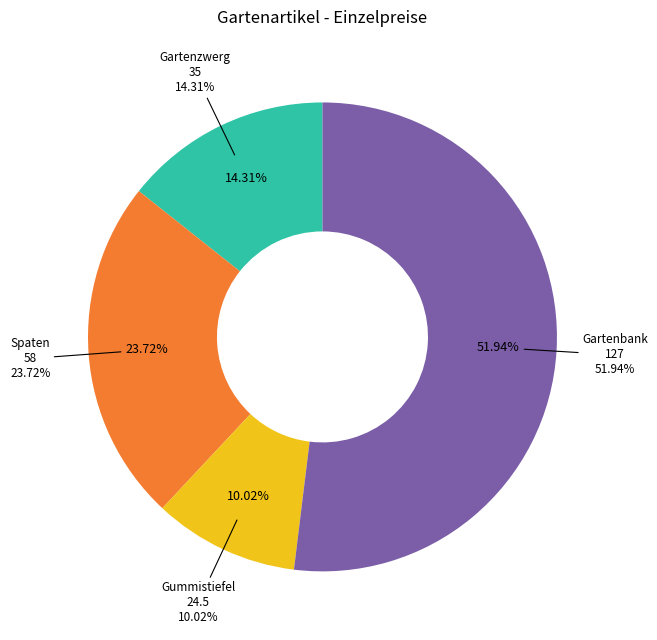

True or false: Gummistiefel accounts for 1% of the total.

False